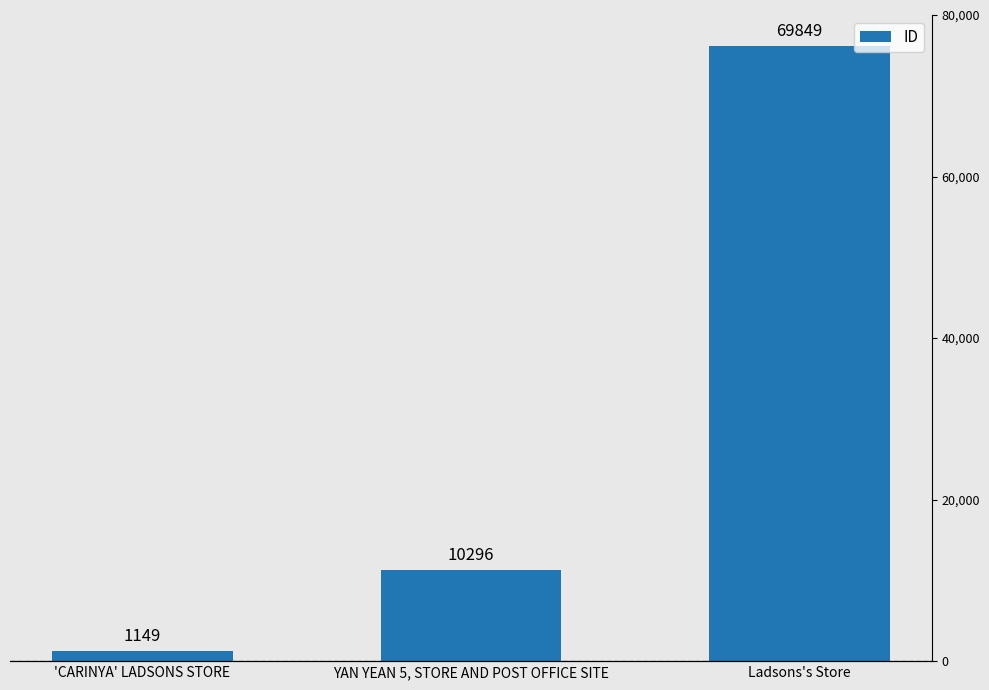

Rank the categories by value from lowest to highest.

'CARINYA' LADSONS STORE, YAN YEAN 5, STORE AND POST OFFICE SITE, Ladsons's Store